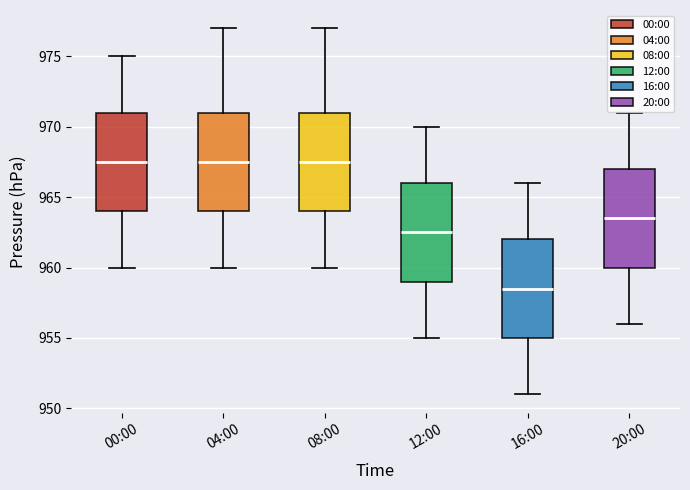

Reading left to right, read every box against the y-axis: the position of its median line, the range the box covers, and the ends of its whiskers. The values are not printed on the chart, so give them approximately, as read against the axis.

00:00: median 967.5, box 964.0 to 971.0, whiskers 960.0 to 975.0
04:00: median 967.5, box 964.0 to 971.0, whiskers 960.0 to 977.0
08:00: median 967.5, box 964.0 to 971.0, whiskers 960.0 to 977.0
12:00: median 962.5, box 959.0 to 966.0, whiskers 955.0 to 970.0
16:00: median 958.5, box 955.0 to 962.0, whiskers 951.0 to 966.0
20:00: median 963.5, box 960.0 to 967.0, whiskers 956.0 to 971.0